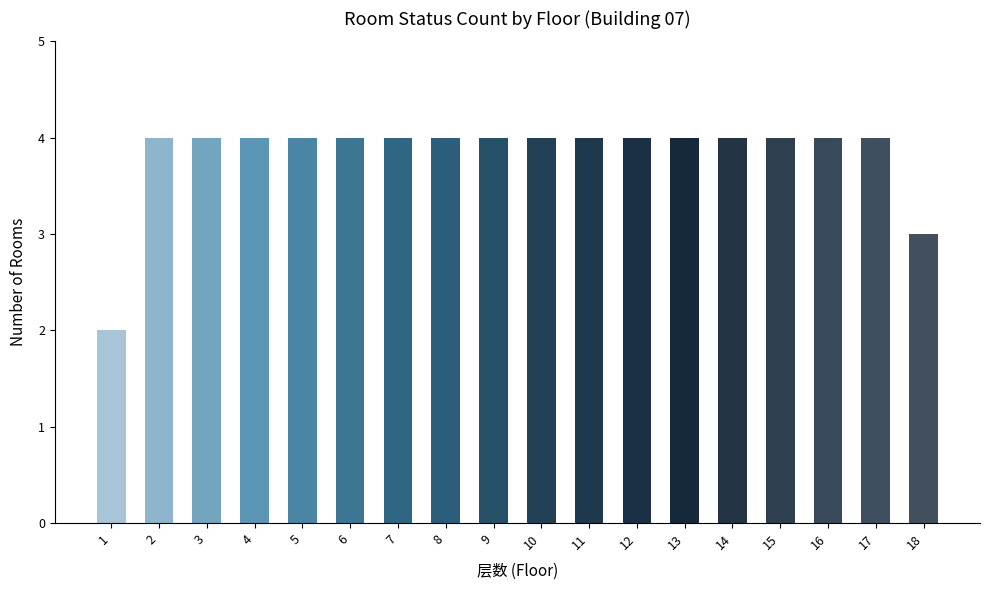

The chart shows a value of 4 at 12. True or false?

True